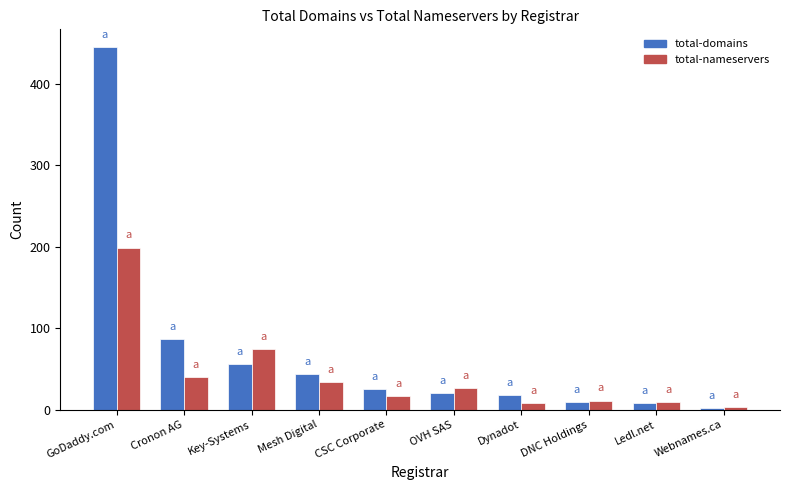

At which category is the sum across all series the highest?

GoDaddy.com